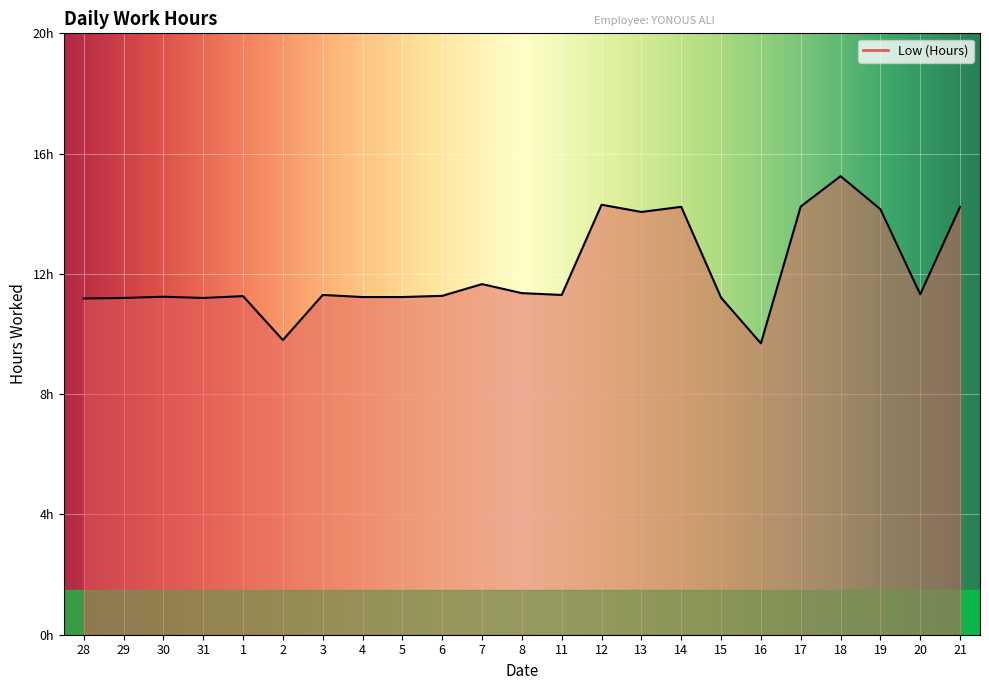

Does the chart display data point markers on the line(s)?

No